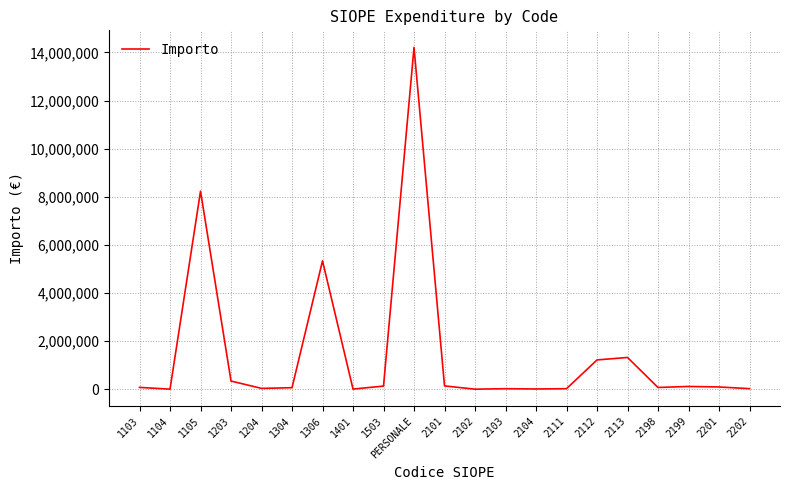

What is the maximum value shown in the chart?

14207910.0